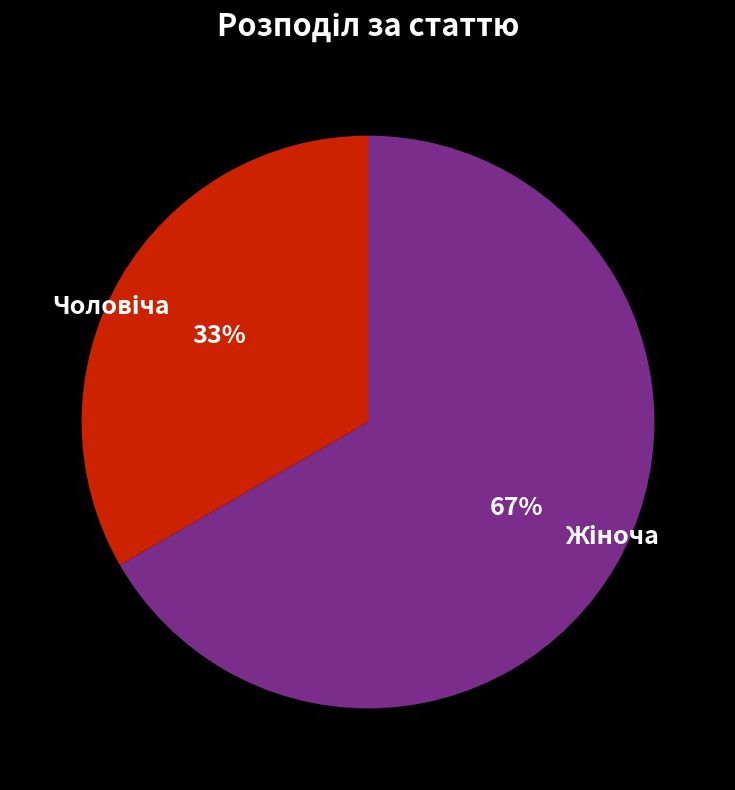

How many slices are in this pie chart?

2